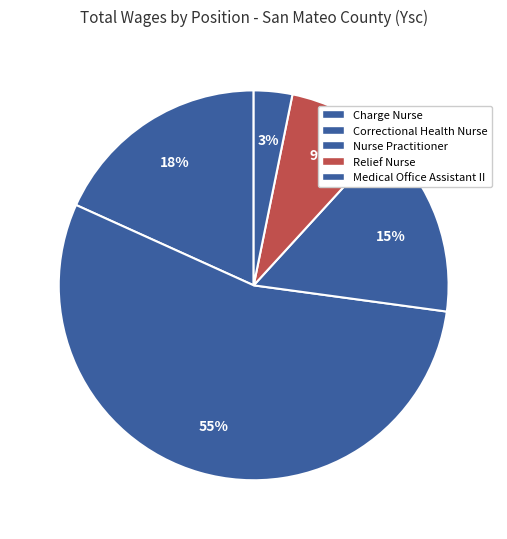

True or false: Medical Office Assistant II accounts for 18% of the total.

False